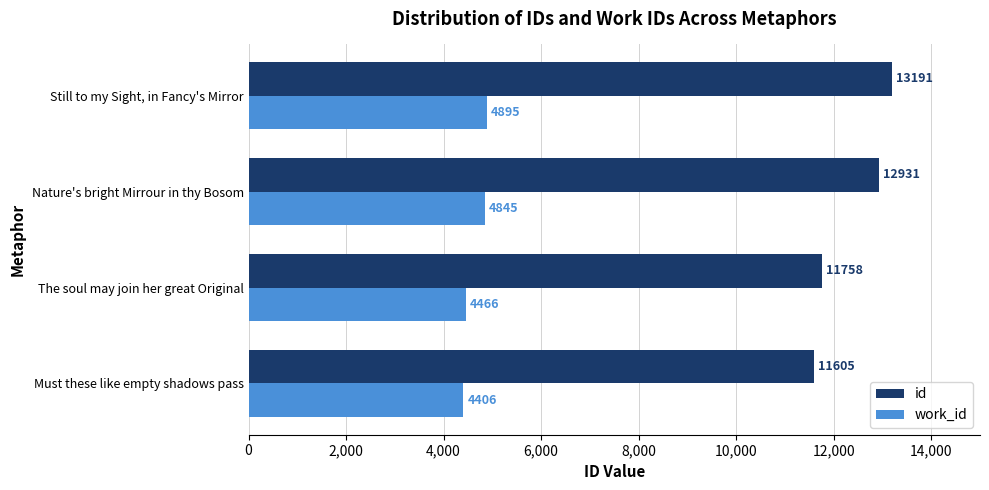

At Nature's bright Mirrour in thy Bosom, list the series in order from largest to smallest.

id, work_id